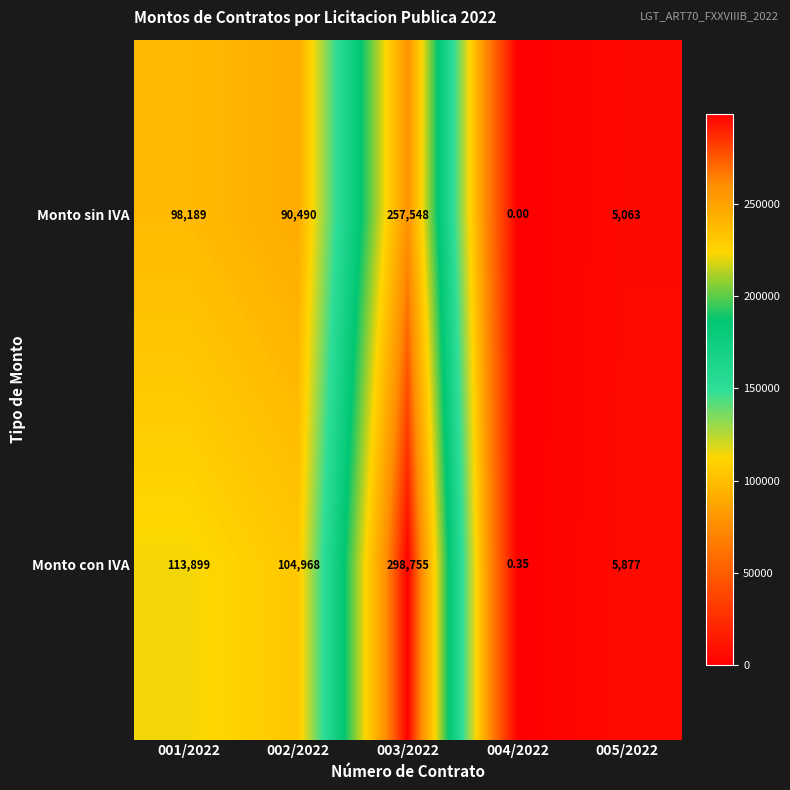

List the series in order of their overall mean, highest first.

Monto con IVA, Monto sin IVA